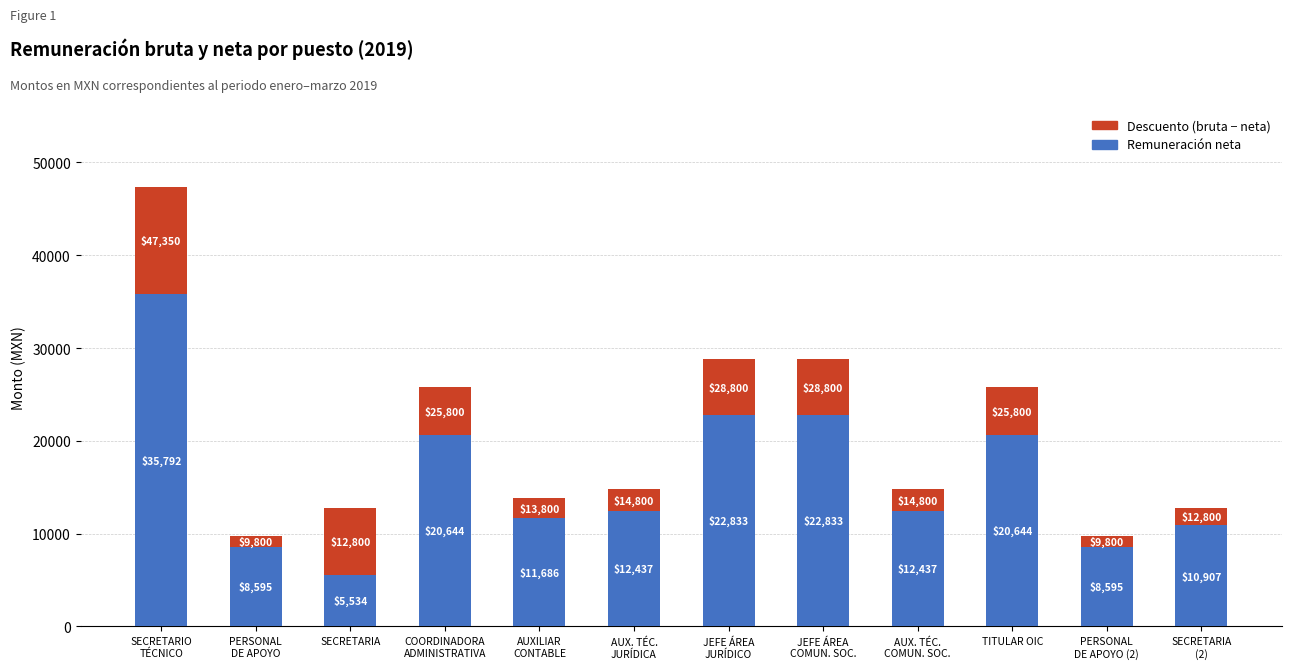

Reading right to left, transcribe the values for Remuneración neta.

10907	8595	20644	12437	22833	22833	12437	11686	20644	5534	8595	35792